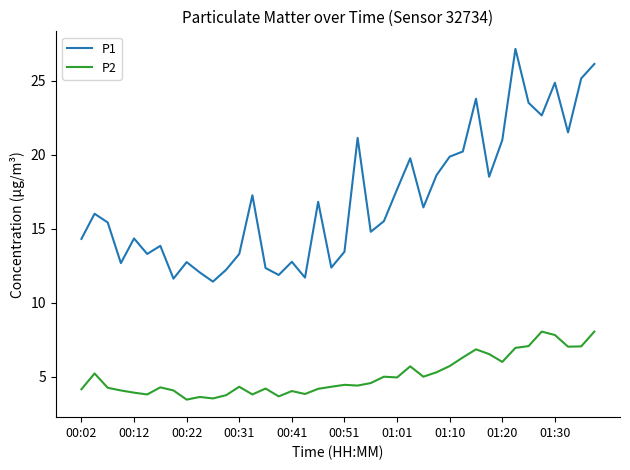

What is the maximum value shown in the chart?

27.2